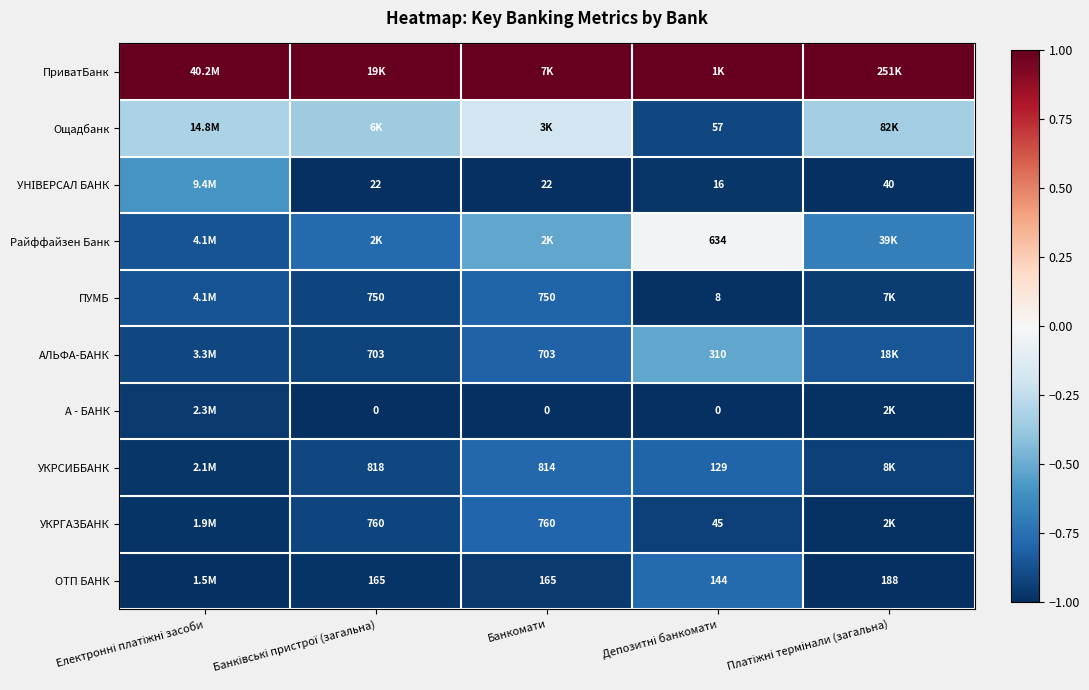

True or false: УКРСИББАНК has a value of -0.2 at Депозитні банкомати.

False